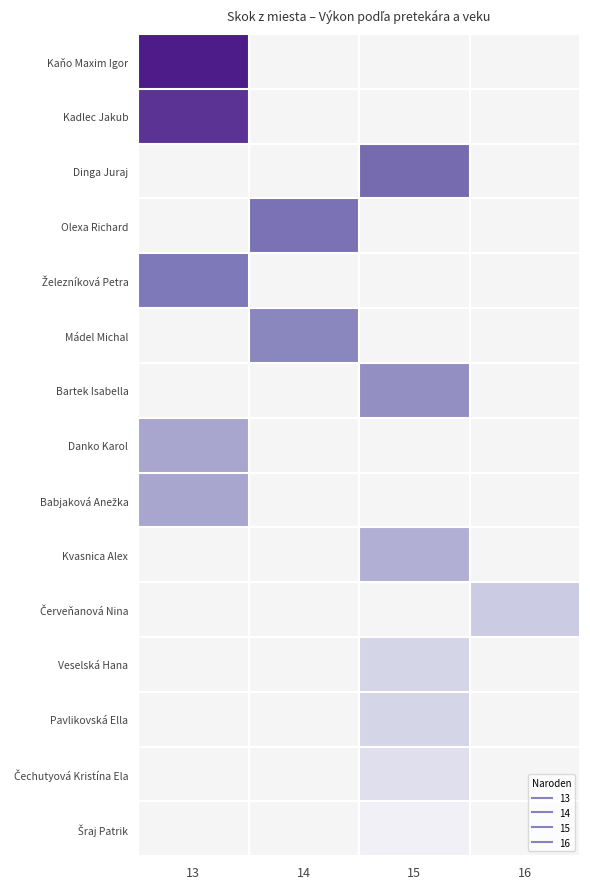

Count the number of data series in this chart.

15